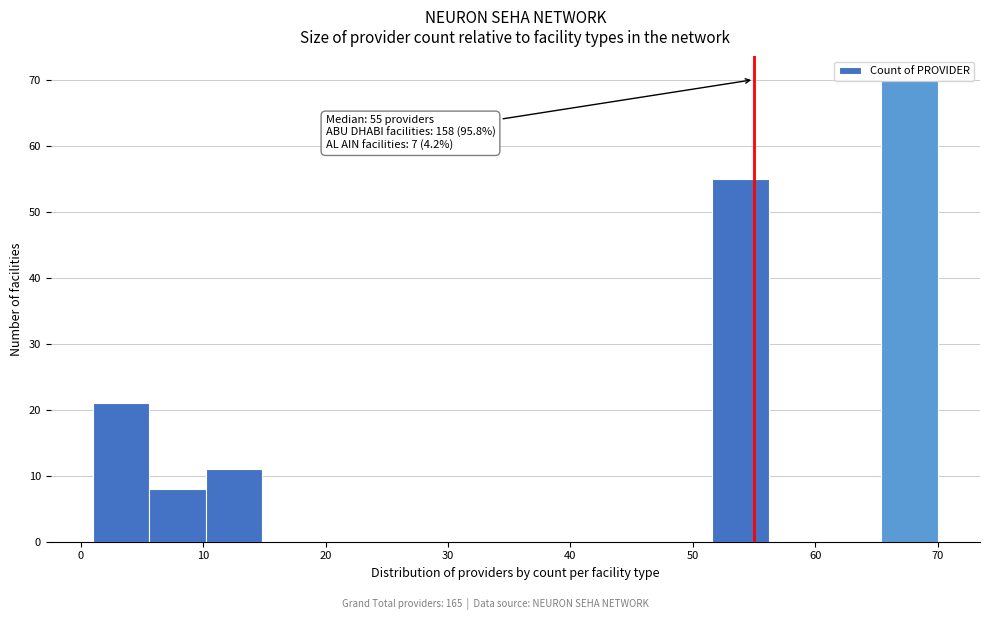

Which range on the x-axis has the tallest bar?

65.4 to 70.0